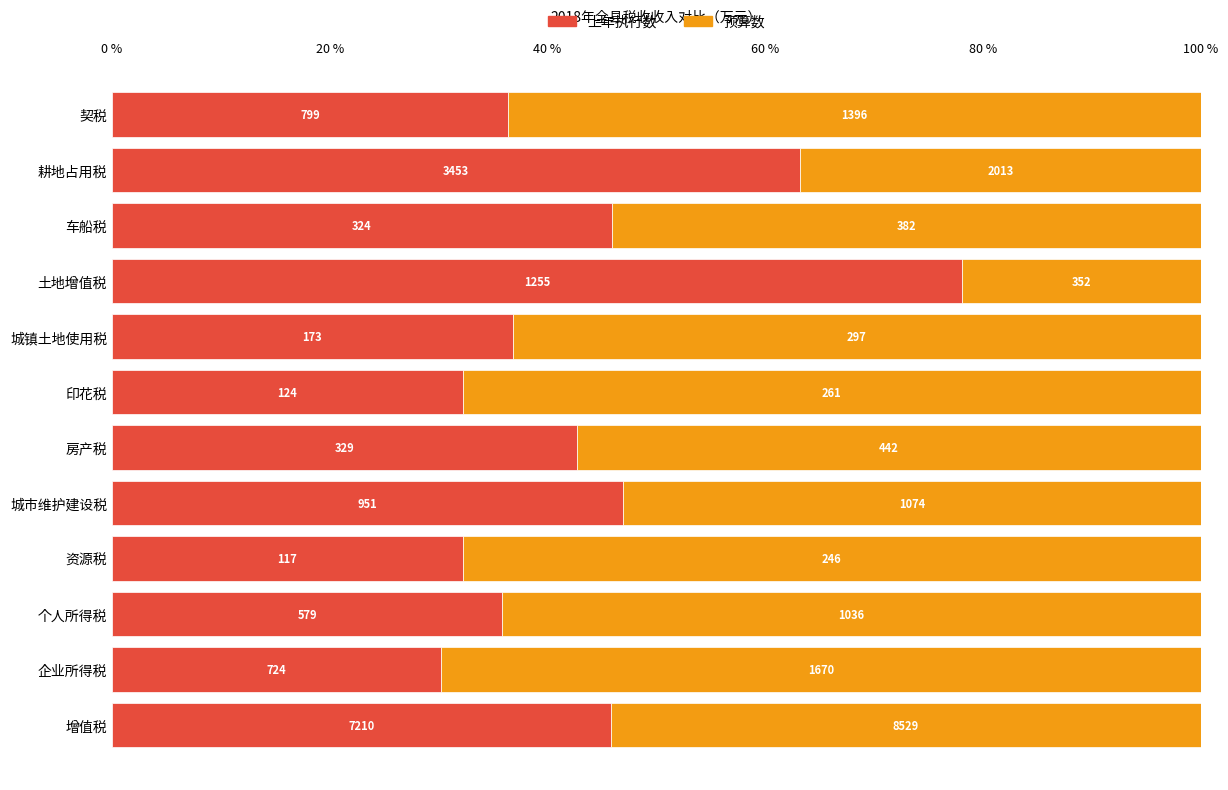

What are all the series names shown in the legend?

上年执行数, 预算数